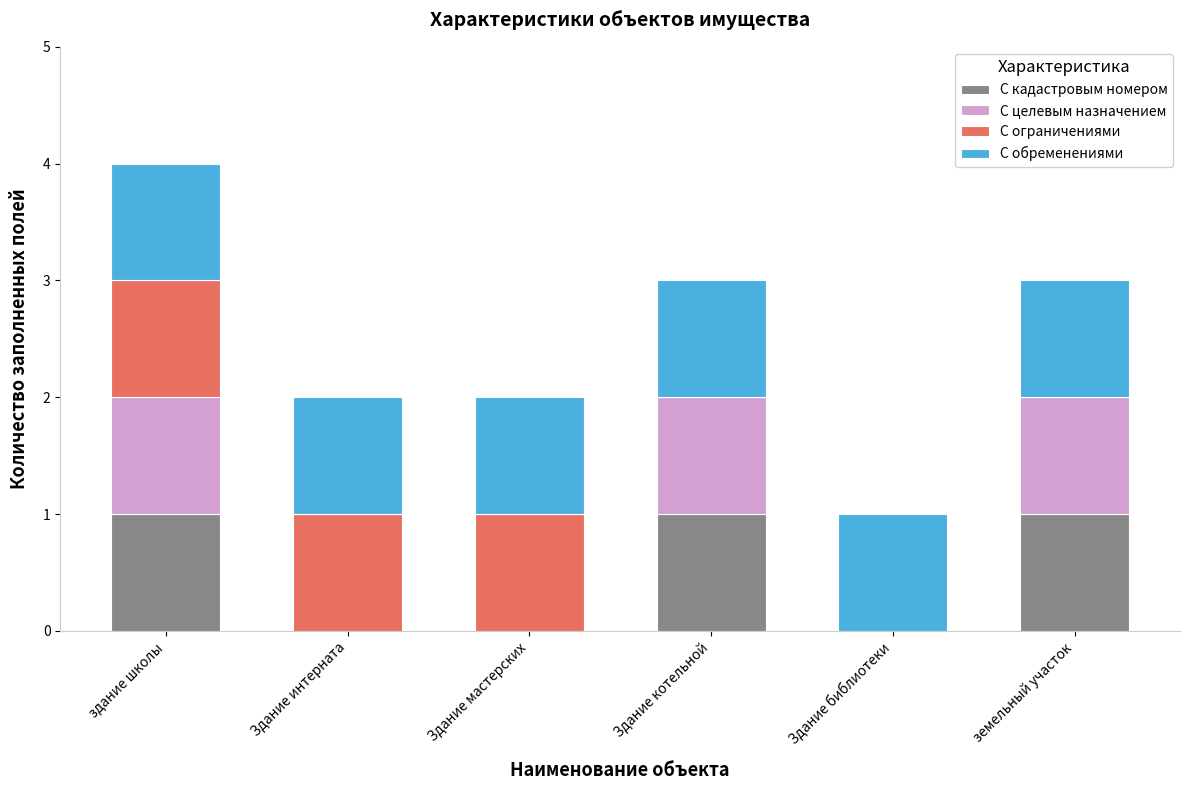

Are the bars horizontal?

No